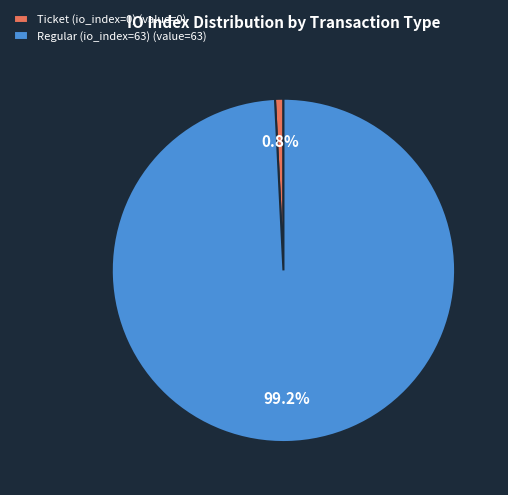

Combined, do Regular (io_index=63) and Ticket (io_index=0) account for over 50%?

Yes